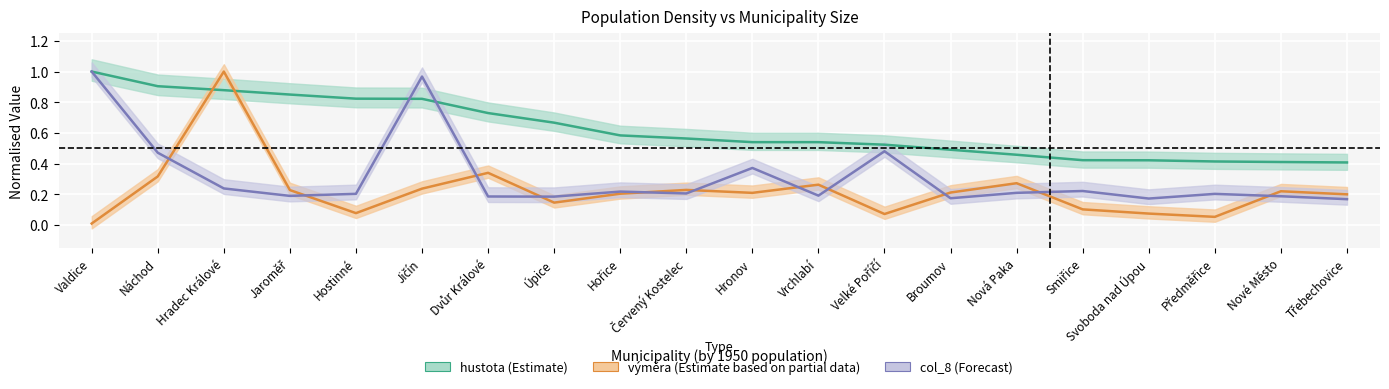

What is the total value across all series at Jičín?

2.0